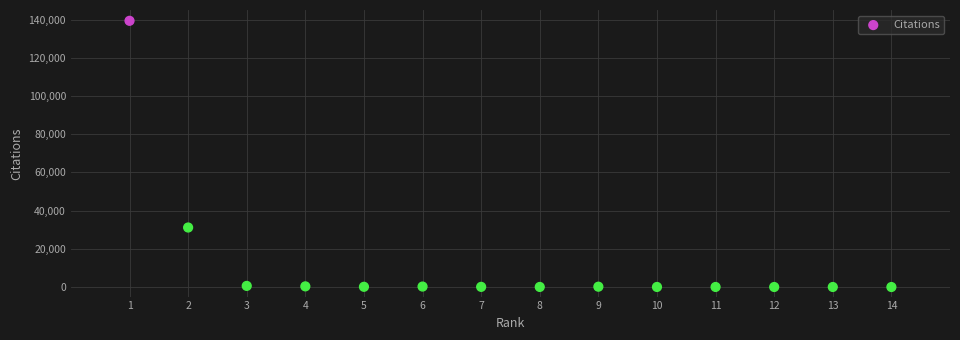

What Y value in the scatter plot is closest to 69672?

31155